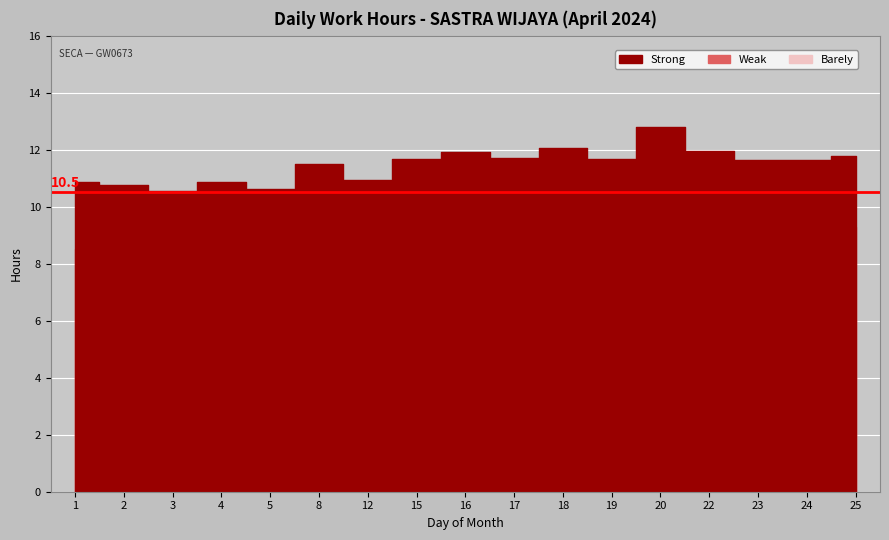

True or false: Strong and Weak intersect in this chart.

False